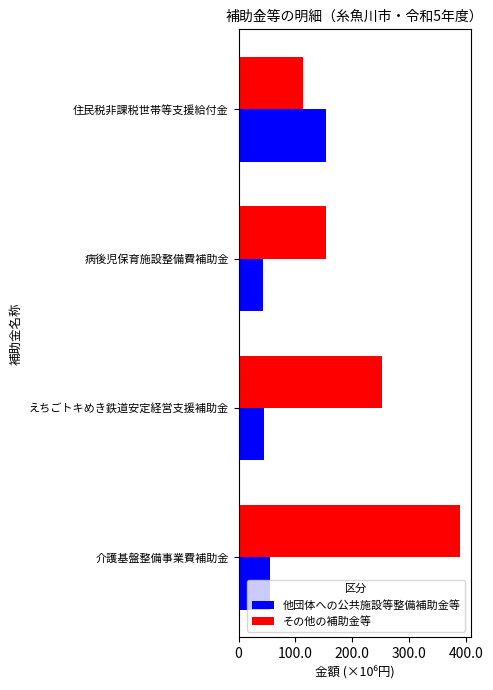

What are all the series names shown in the legend?

他団体への公共施設等整備補助金等, その他の補助金等